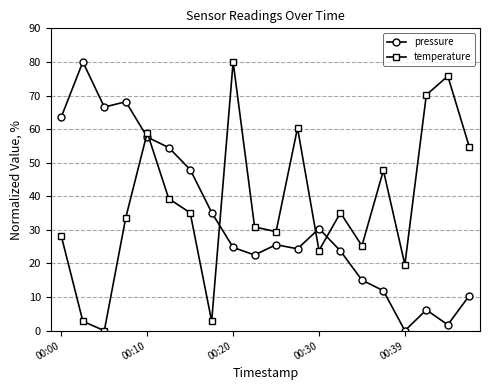

What is the average value of the temperature series?

37.7